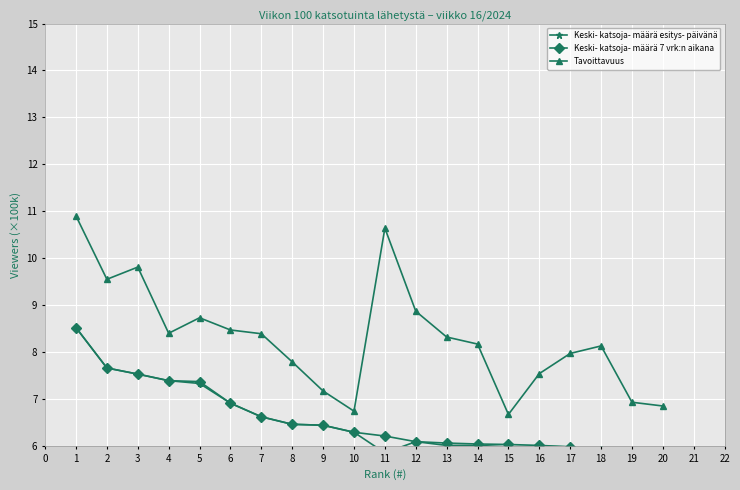

Which series has the widest spread of values?

Tavoittavuus